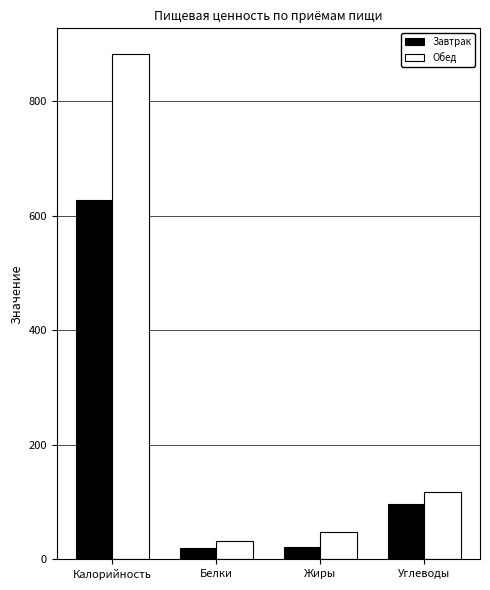

Which series has the largest total across all categories?

Обед